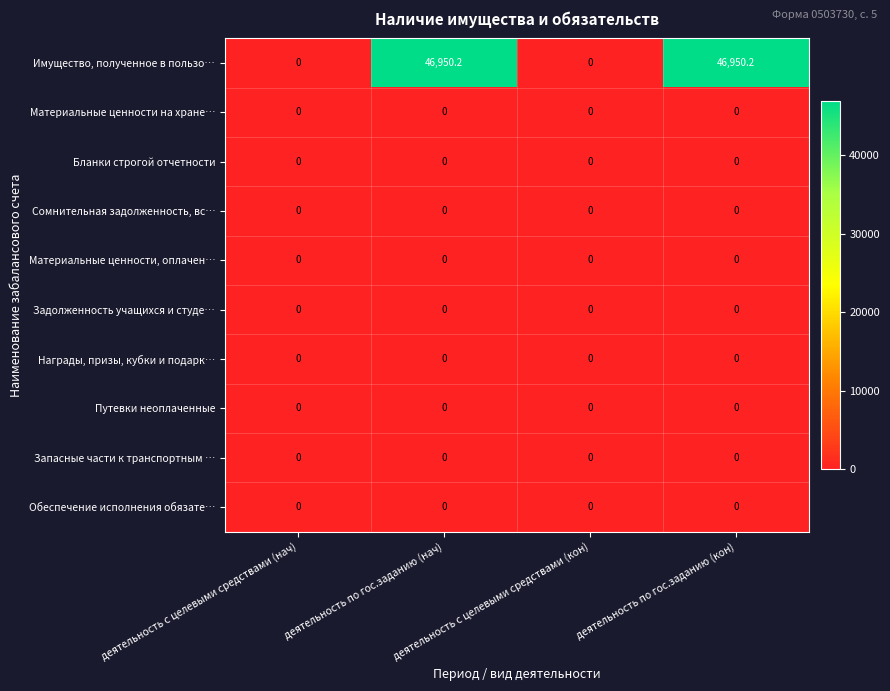

At which category is the sum across all series the highest?

деятельность по гос.заданию (нач)